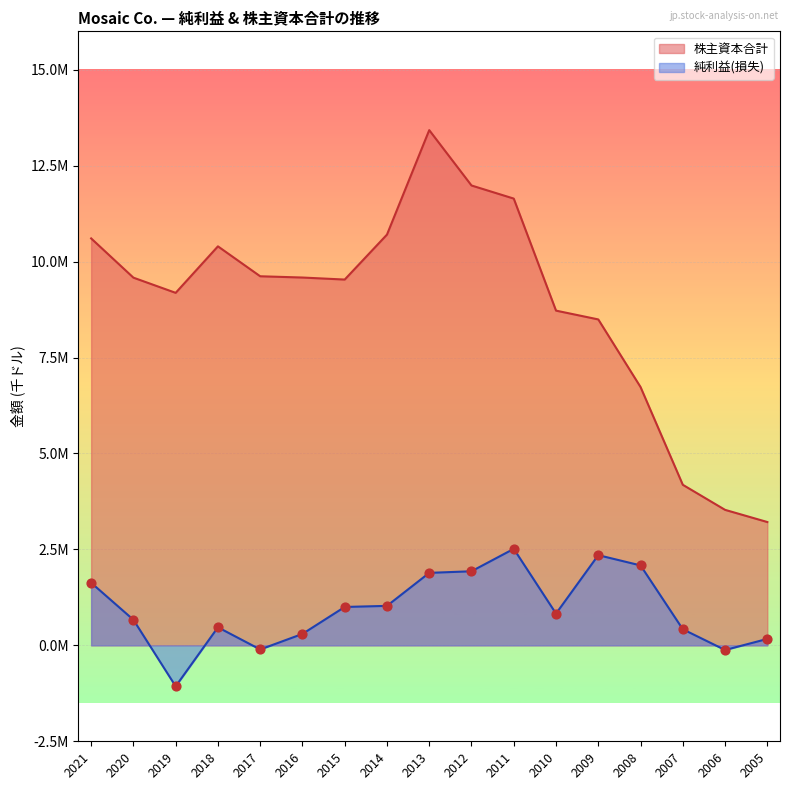

What is the total value across all series at 2018?

10867300